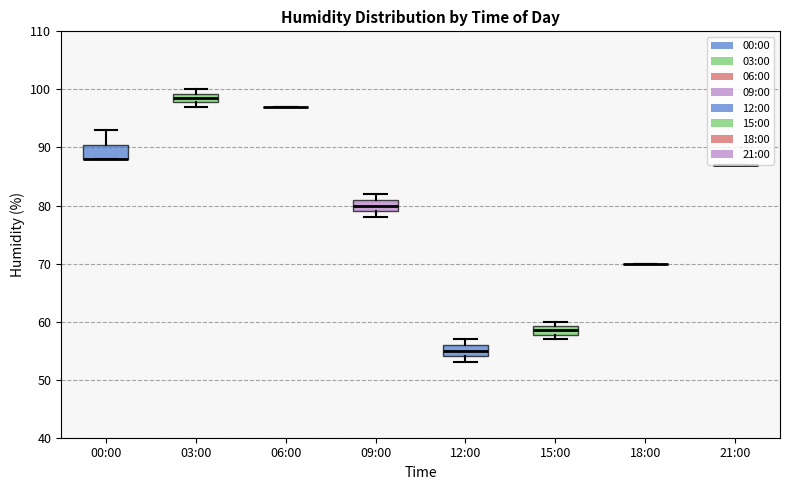

Reading left to right, transcribe this box plot: for each box, give where its median line is, the range the box spans, and where its two whiskers end, as read against the y-axis. The values are not printed on the chart, so give them approximately, as read against the axis.

00:00: median 88 (drawn on the box's lower edge), box 88 to 91, whiskers 88 to 93
03:00: median 99 (inside the box), box 98 to 99, whiskers 97 to 100
06:00: box collapsed to a line at 97, whiskers 97 to 97
09:00: median 80, box 79 to 81, whiskers 78 to 82
12:00: median 55, box 54 to 56, whiskers 53 to 57
15:00: median 59 (inside the box), box 58 to 59, whiskers 57 to 60
18:00: box collapsed to a line at 70, whiskers 70 to 70
21:00: box collapsed to a line at 87, whiskers 87 to 87